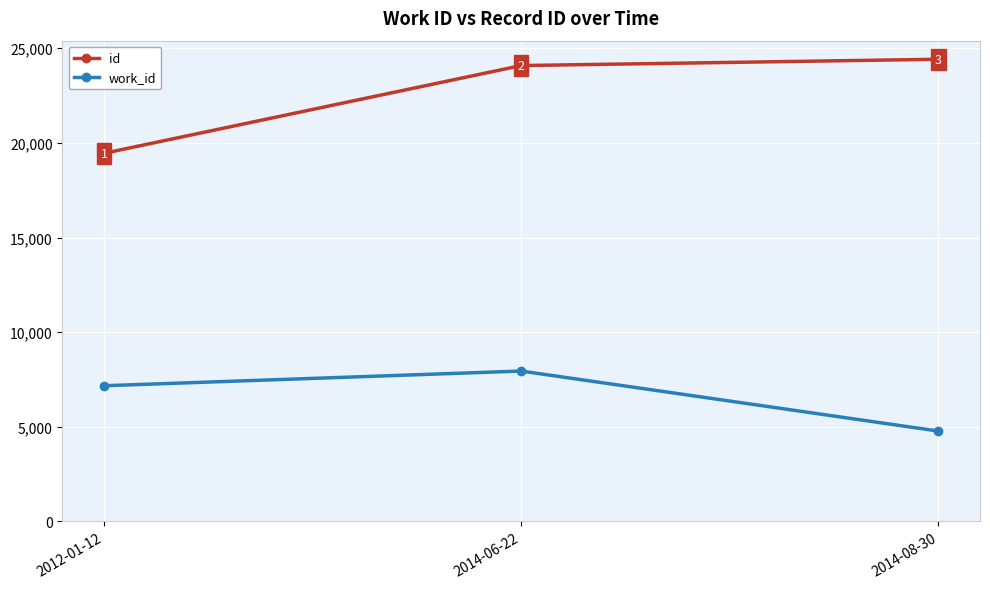

At which category does the chart reach its minimum across all series?

2014-08-30